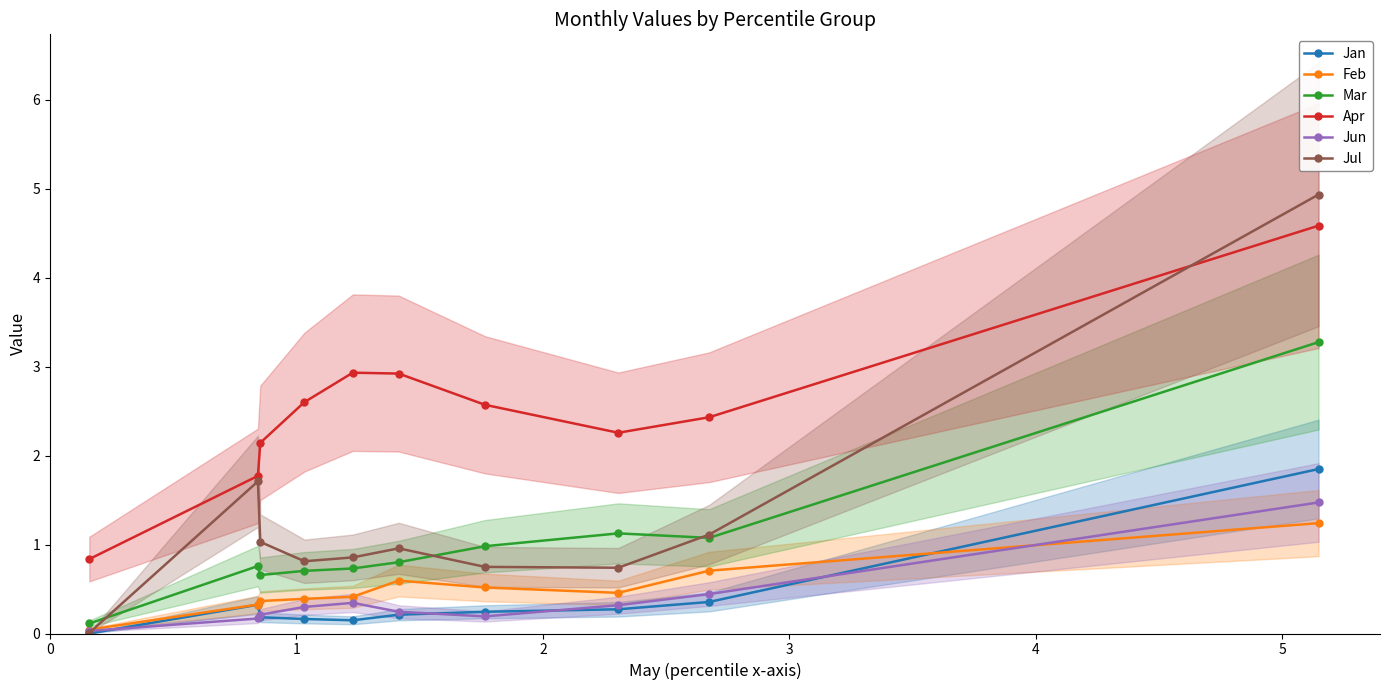

Reading left to right, extract all data points from this chart.

Jan: 0.0	0.3	0.2	0.2	0.1	0.2	0.2	0.3	0.4	1.8
Feb: 0.0	0.3	0.4	0.4	0.4	0.6	0.5	0.5	0.7	1.2
Mar: 0.1	0.8	0.7	0.7	0.7	0.8	1.0	1.1	1.1	3.3
Apr: 0.8	1.8	2.1	2.6	2.9	2.9	2.6	2.3	2.4	4.6
Jun: 0.0	0.2	0.2	0.3	0.3	0.2	0.2	0.3	0.4	1.5
Jul: 0.0	1.7	1.0	0.8	0.9	1.0	0.7	0.7	1.1	4.9